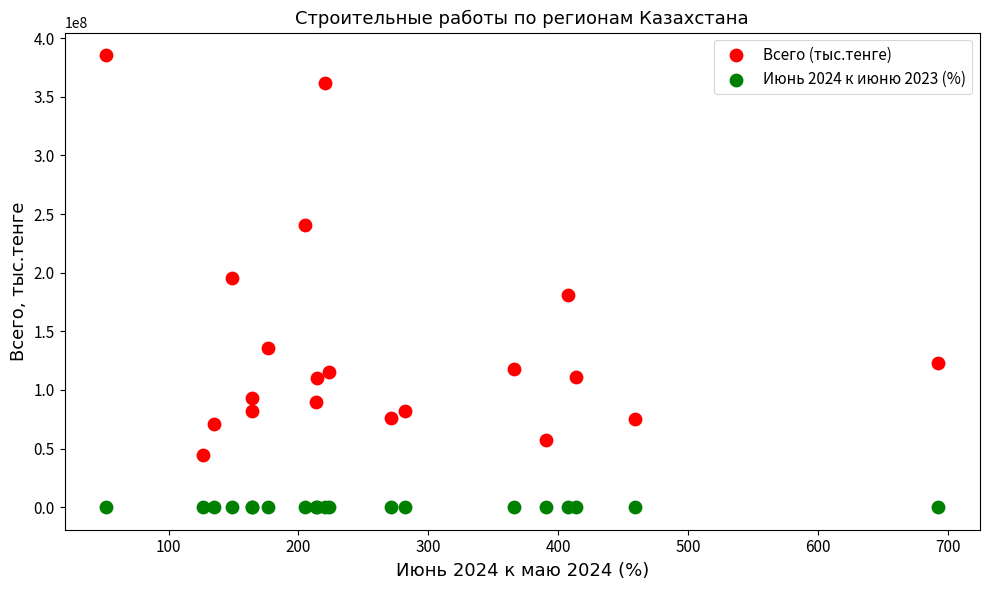

Which series has the widest spread of Y values?

Всего (тыс.тенге)